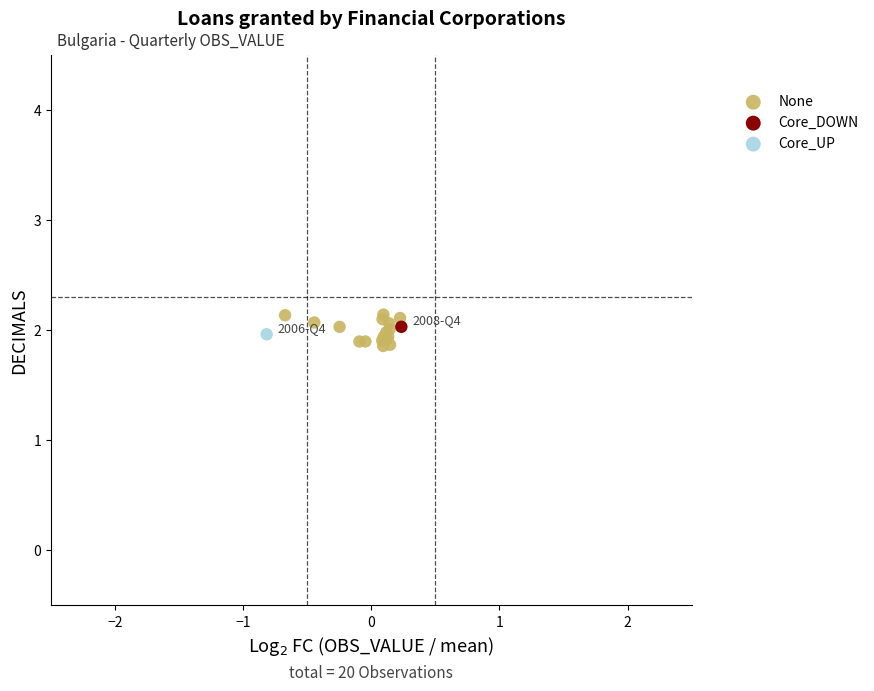

What are all the series names shown in the legend?

None, Core_DOWN, Core_UP